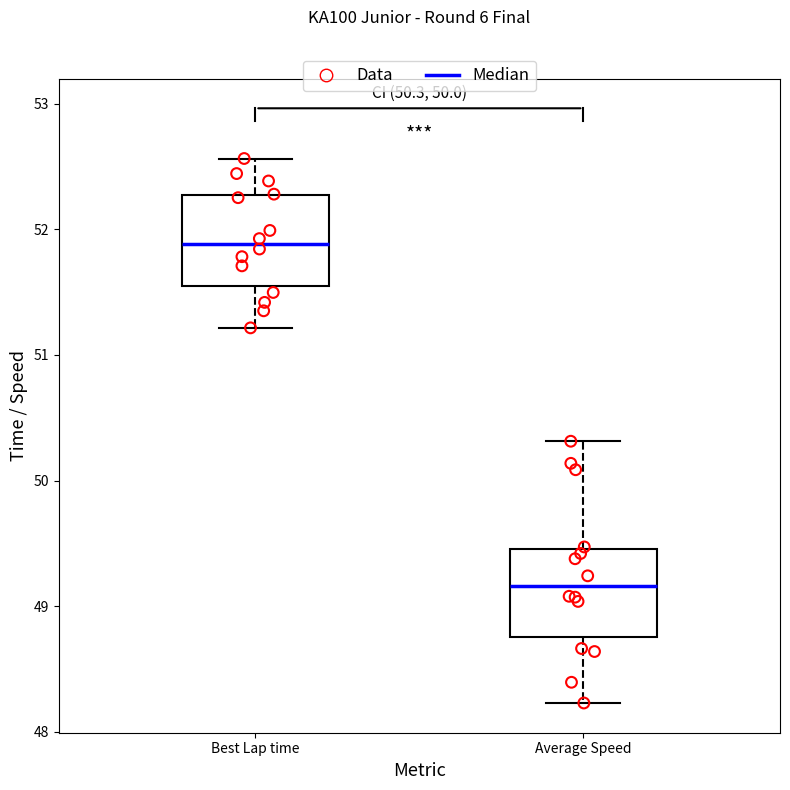

Which box has the highest median line?

Best Lap time